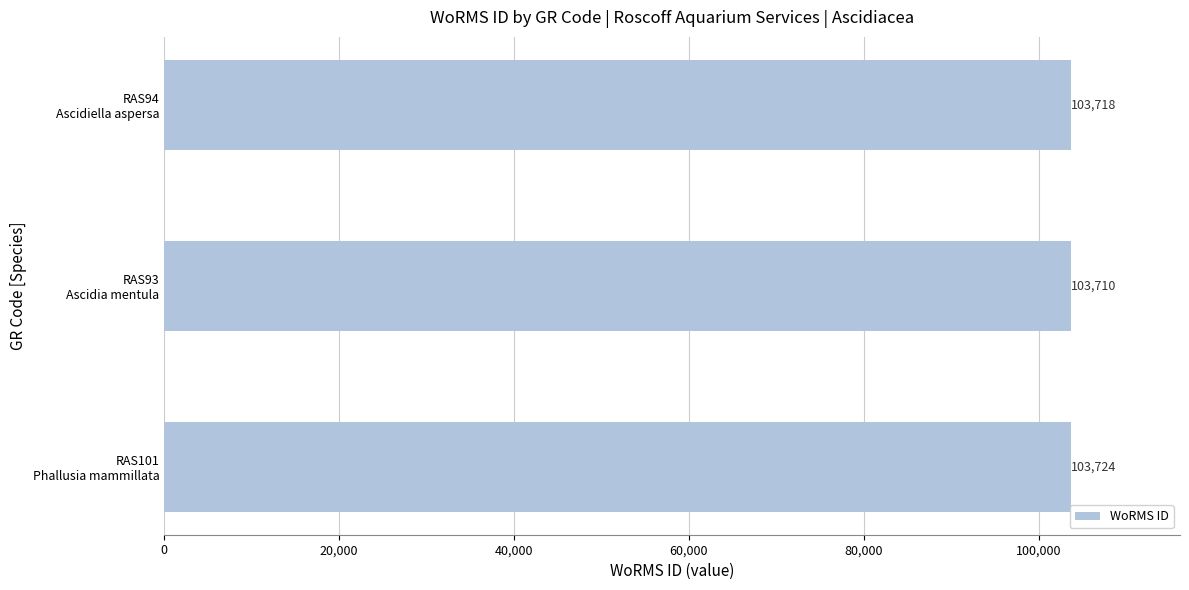

Reading bottom to top, list all the values displayed in this chart.

103724	103710	103718